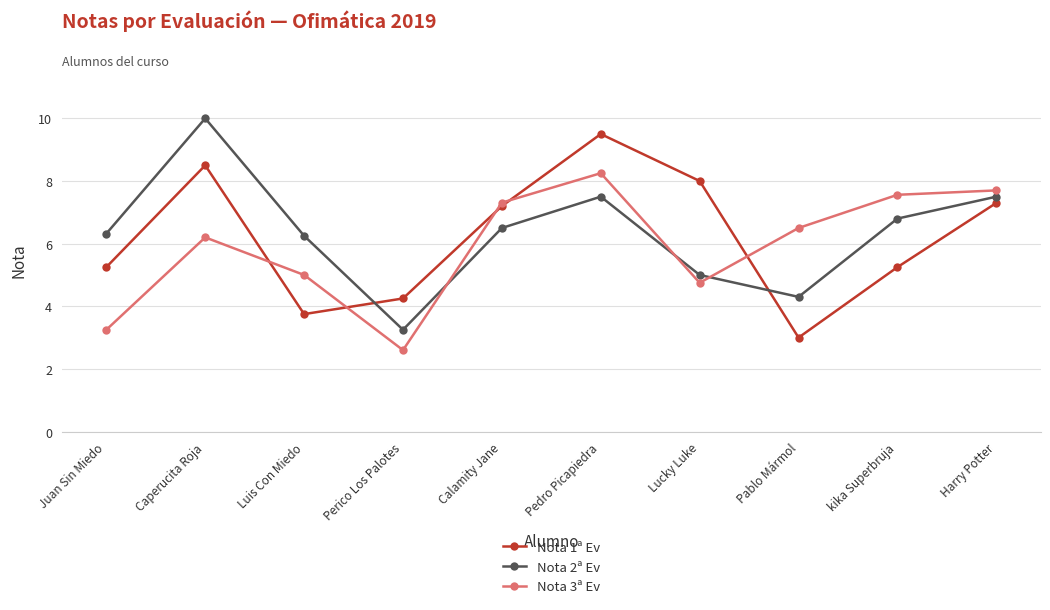

List the series in order of their peak value, lowest first.

Nota 3ª Ev, Nota 1ª Ev, Nota 2ª Ev